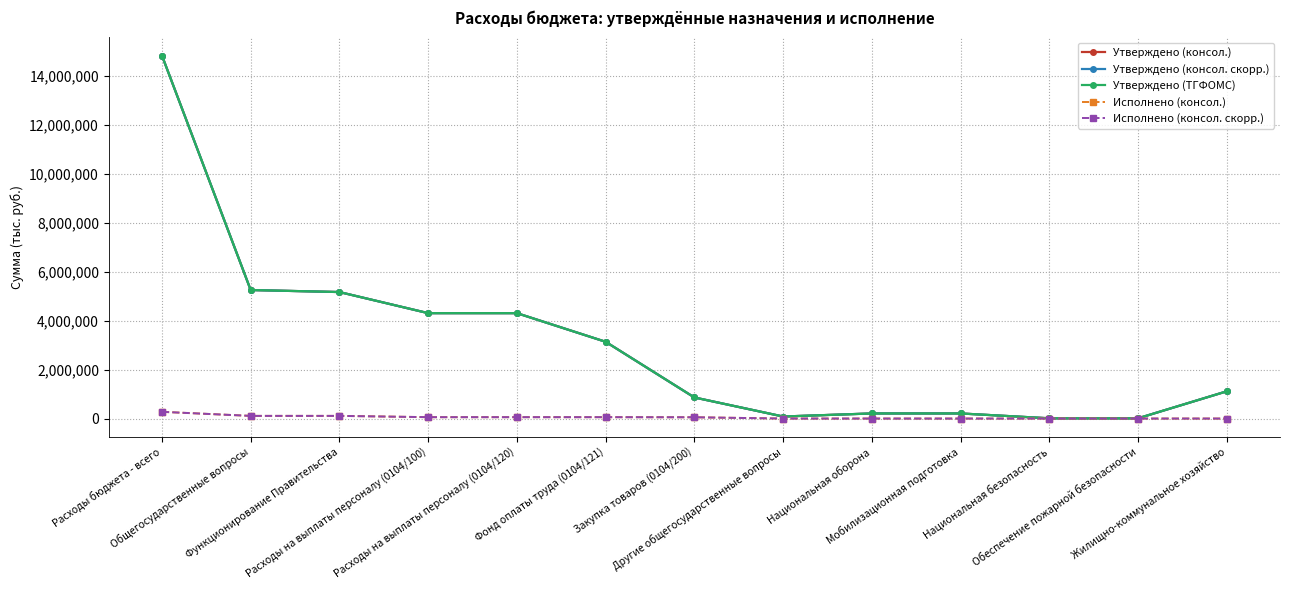

The Исполнено (консол.) series shows 108867.8 at Общегосударственные вопросы. True or false?

True